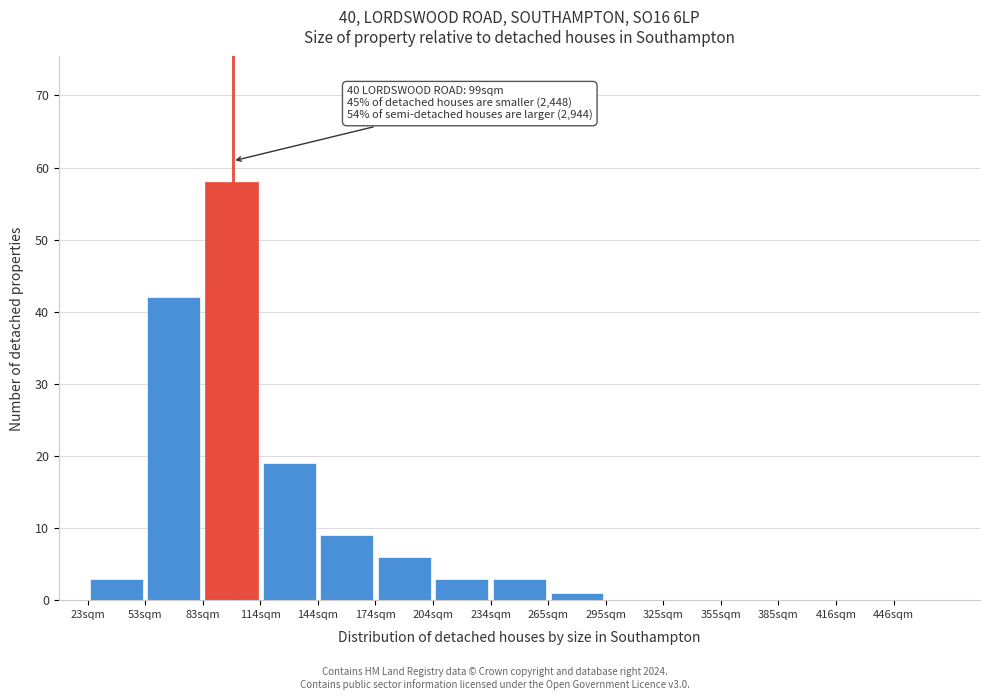

Which range on the x-axis has the tallest bar?

85 to 115